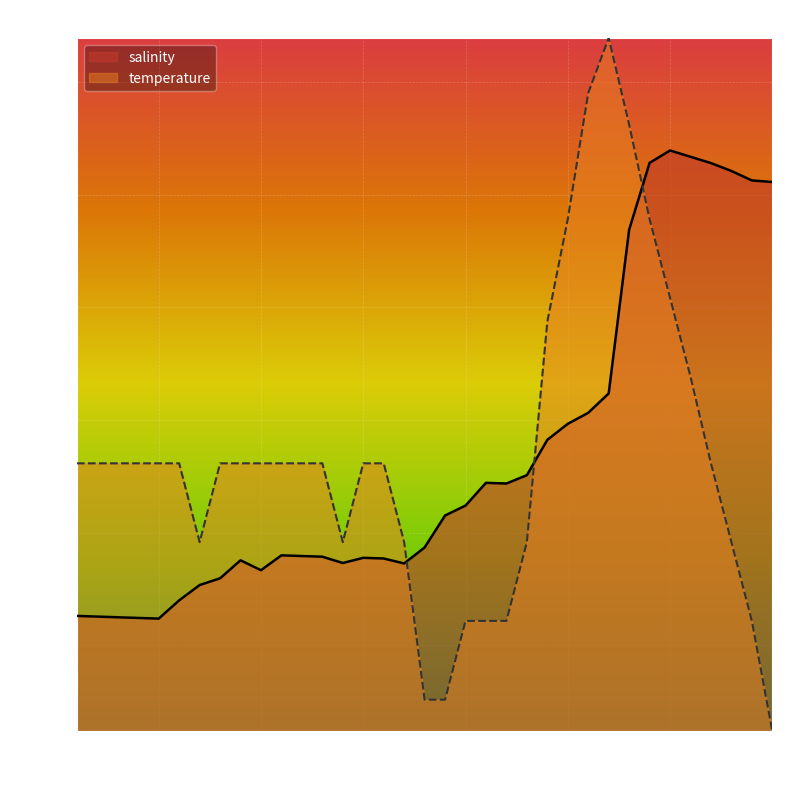

Between 15.0 and 35.0, which is larger?

35.0